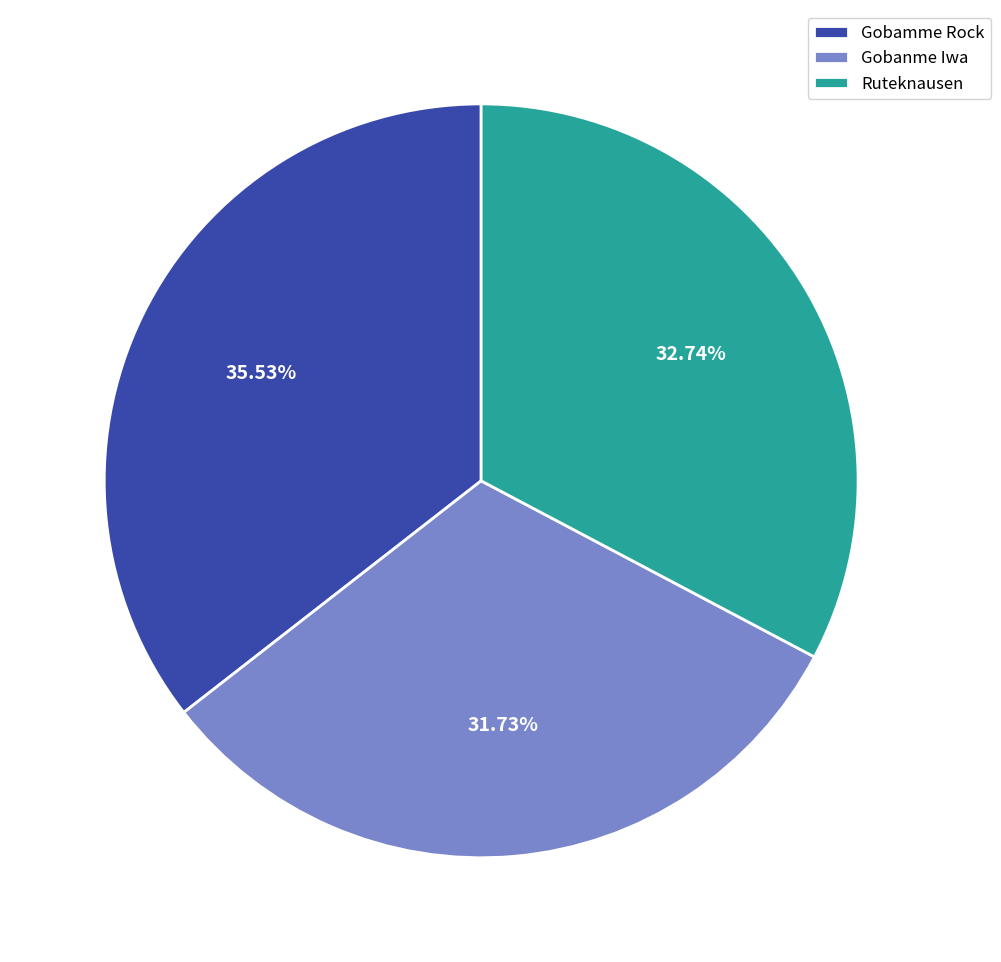

What is the total percentage of Gobamme Rock and Gobanme Iwa?

67.3%